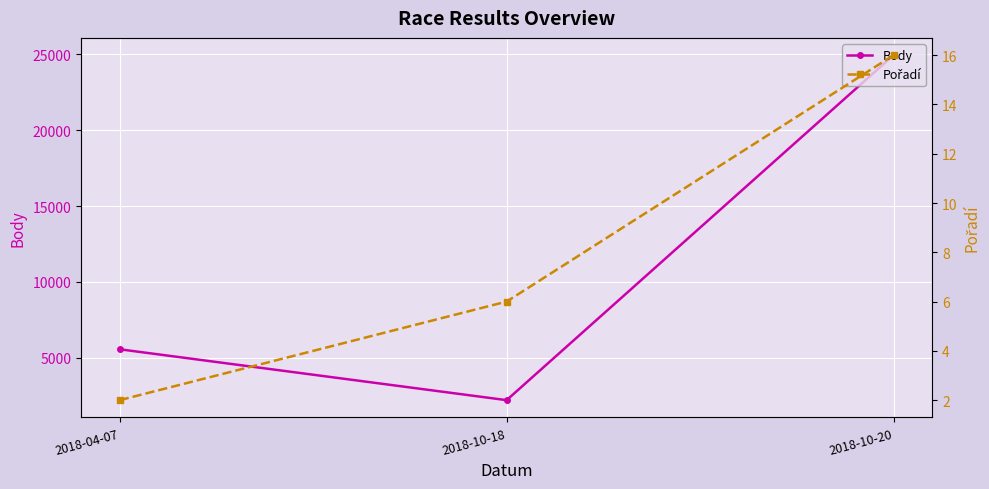

What is the sum of the Body values at 2018-04-07 and 2018-10-18?

7777